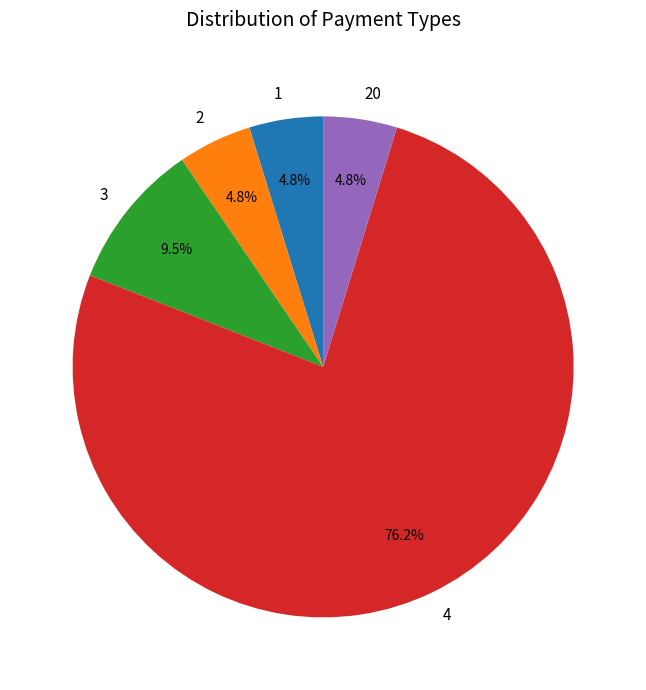

To the nearest percent, what is the difference between the largest and smallest slice percentages?

71%